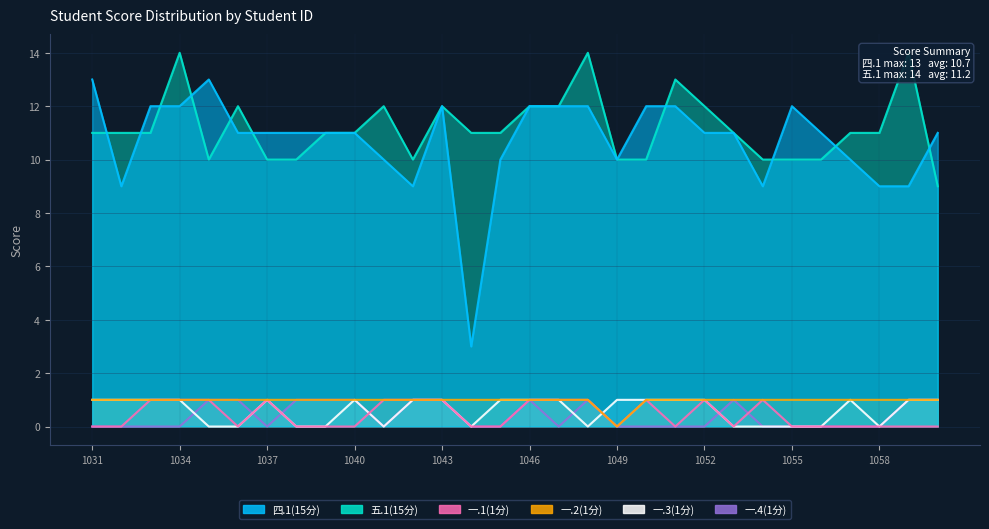

Is the value of 一.2(1分) at 2022071059 greater than the value of 四.1(15分) at 2022071059?

No